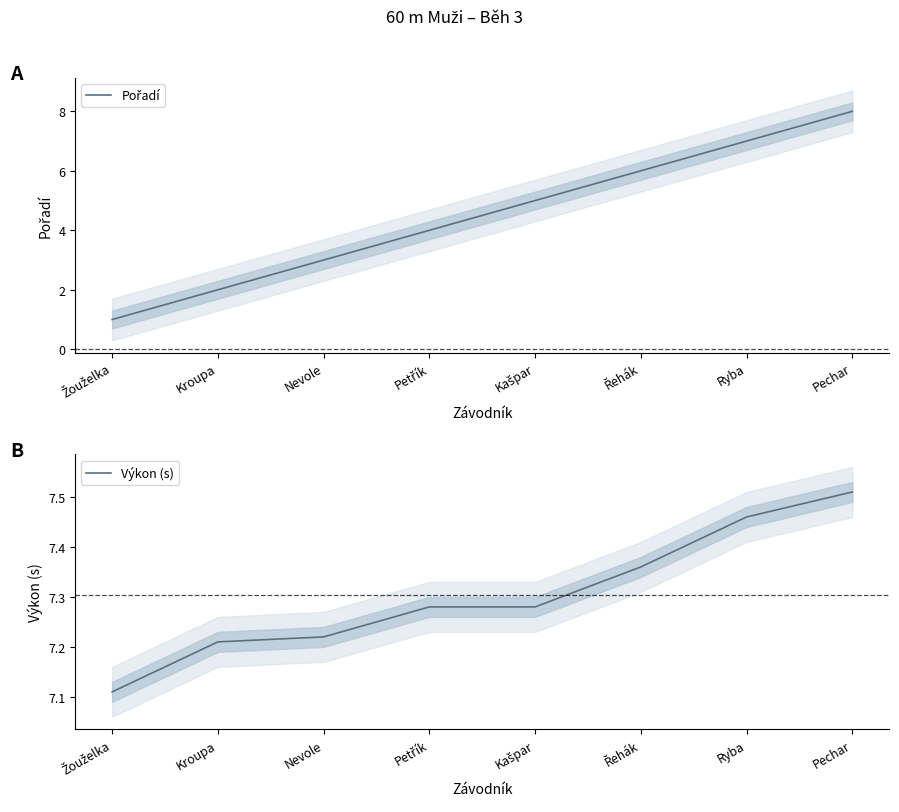

Reading left to right, extract all data points from this chart.

Pořadí: 1.0	2.0	3.0	4.0	5.0	6.0	7.0	8.0
Výkon (s): 7.1	7.2	7.2	7.3	7.3	7.4	7.5	7.5